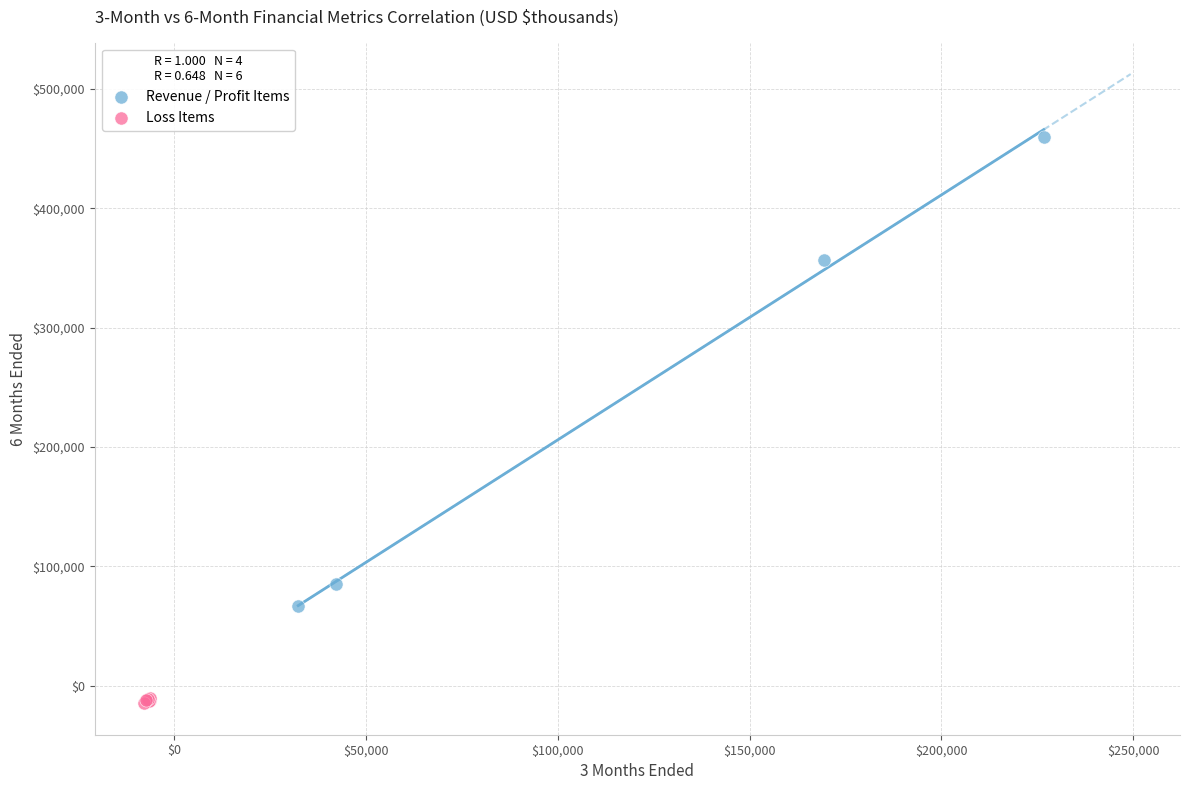

Which series reaches the minimum Y coordinate?

Loss Items